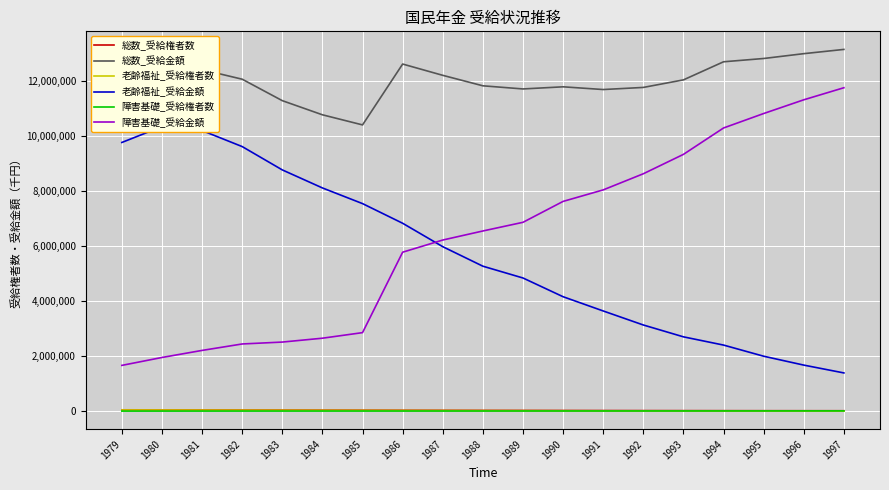

What is the sum of the 総数_受給権者数 values at 1997 and 1993?

40797